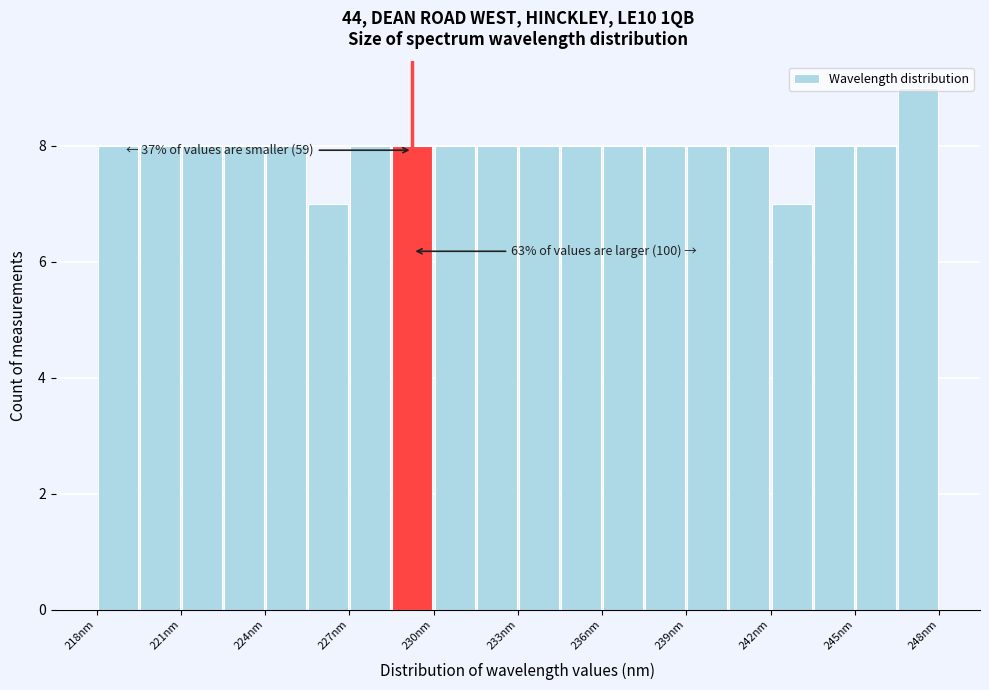

Read against the x-axis, roughly where is the centre of the tallest bar?

247.0